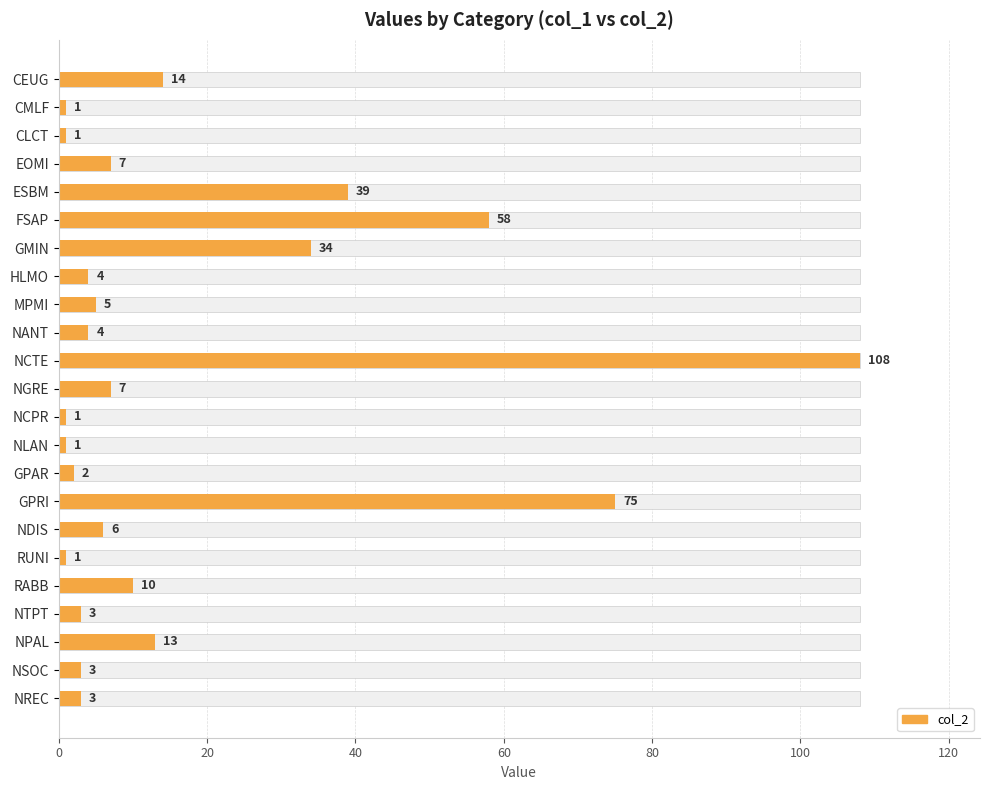

What value does the data have at NDIS?

6